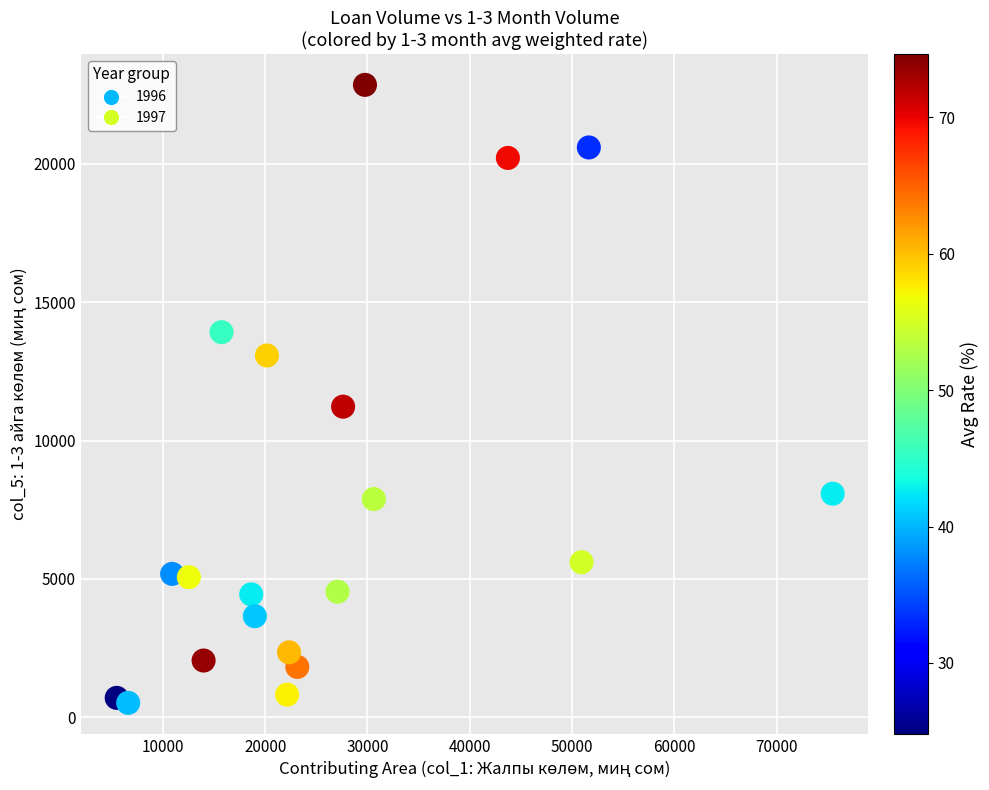

What Y value in the scatter plot is closest to 11686?

11224.4